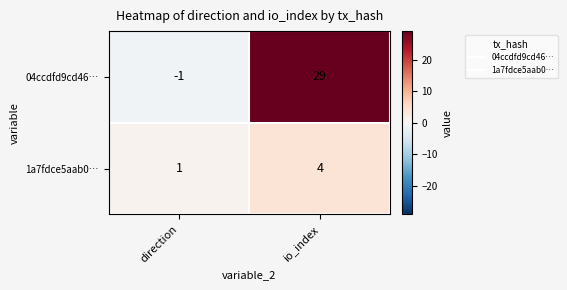

What is the maximum value for 1a7fdce5aab0…?

4